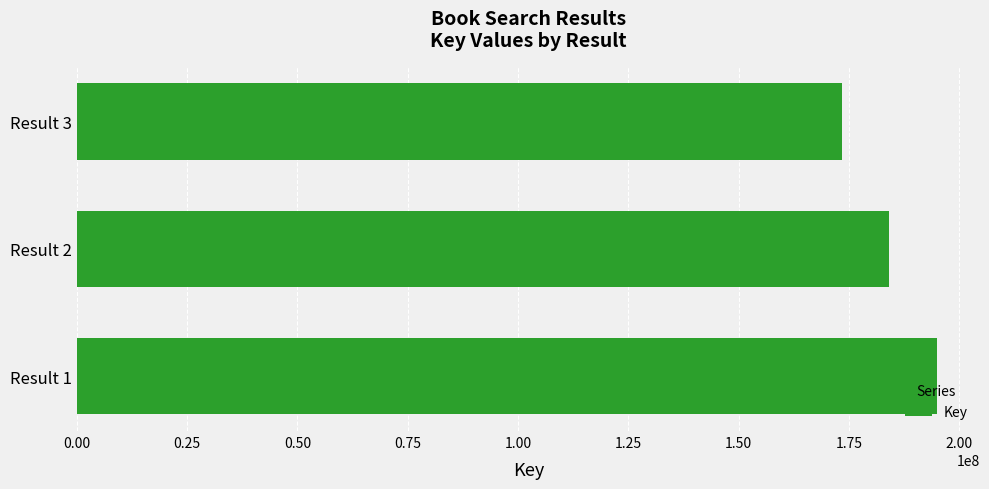

Approximately how many times larger is the value at Result 2 compared to Result 1?

0.9